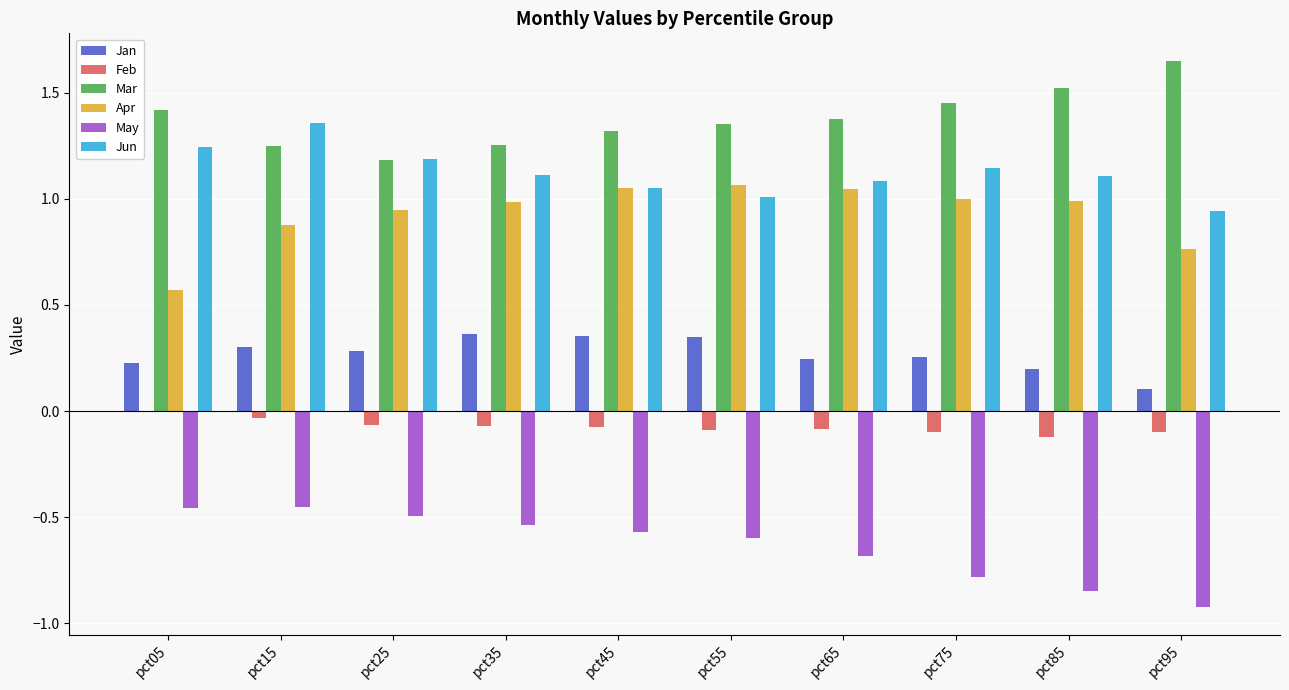

Is it true that Mar equals 0.3 at pct45?

False